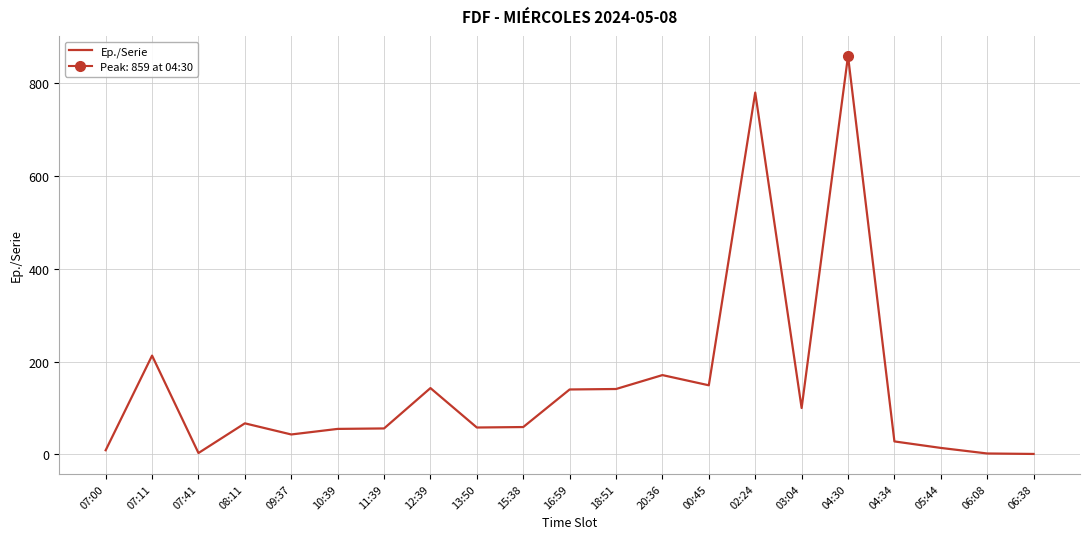

What is the average value?

147